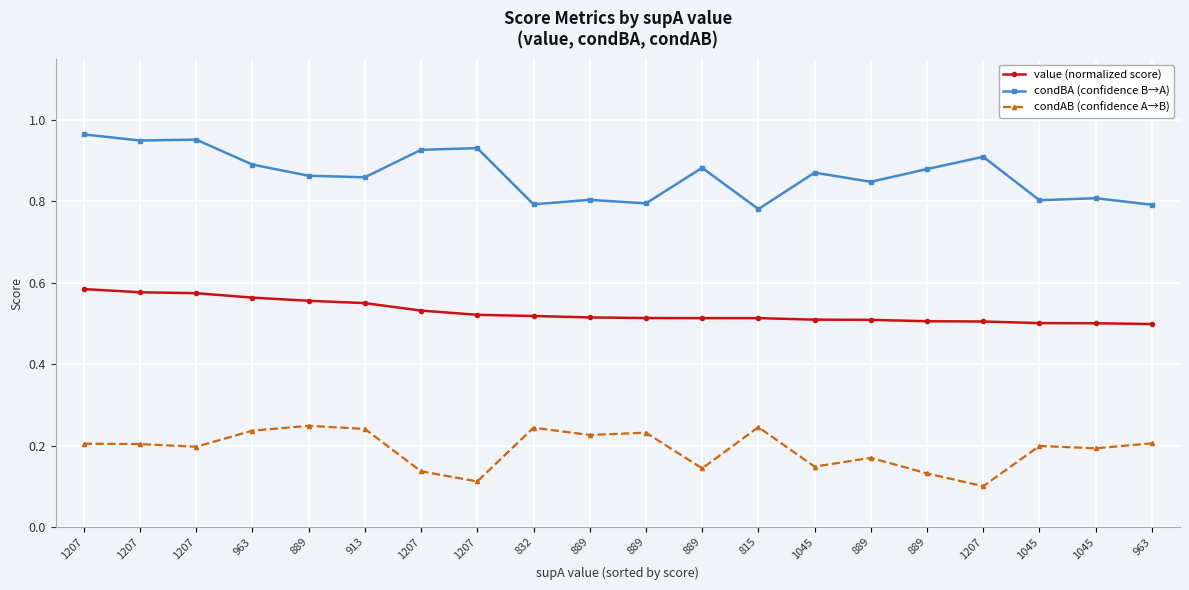

How many lines are shown in the chart?

3